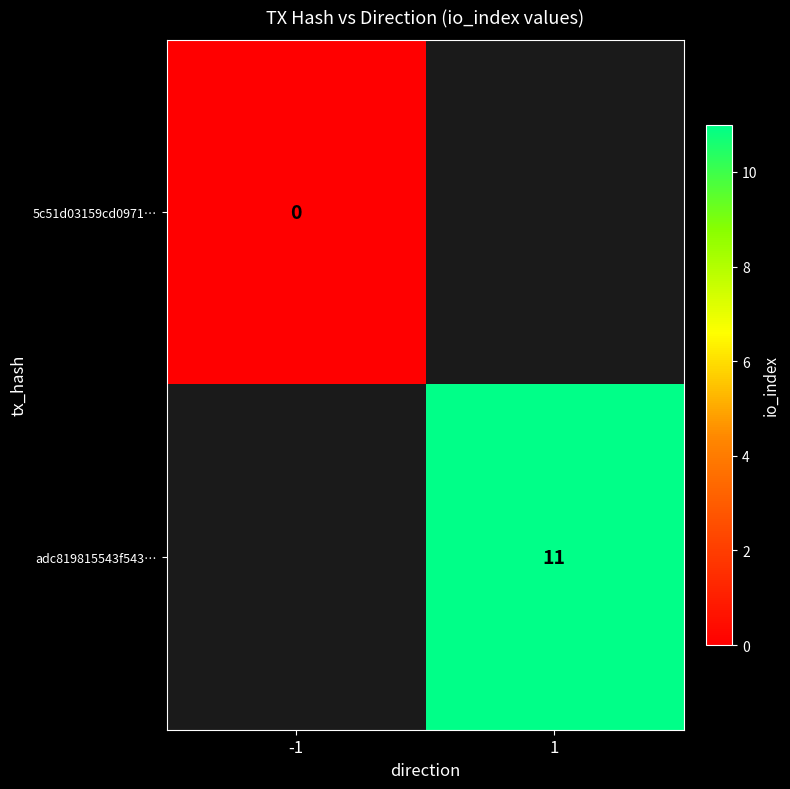

How many data points does each series have?

2